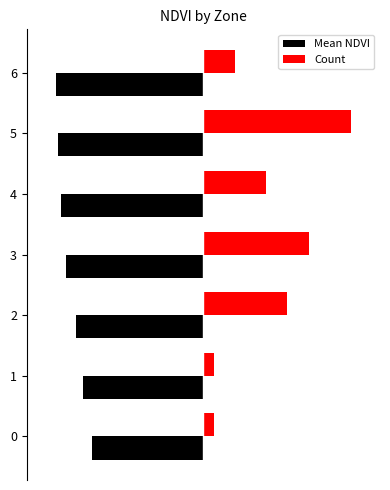

Between 3 and 5, which series saw the biggest shift?

Count